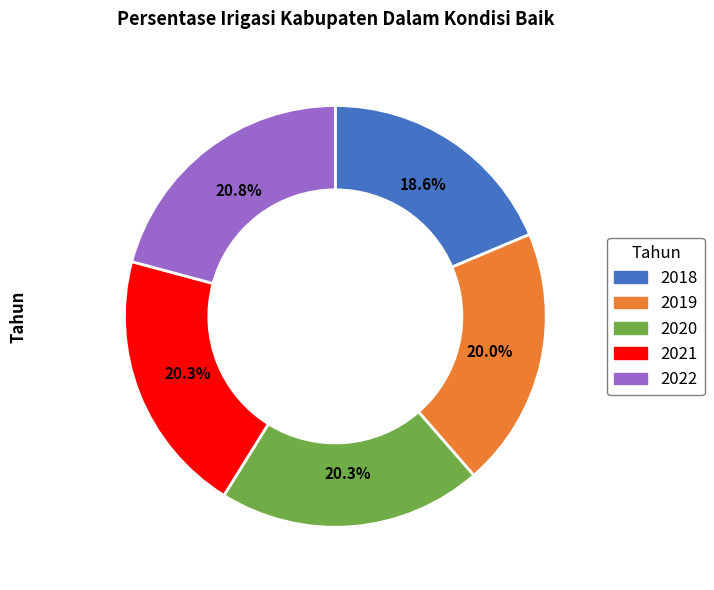

Approximately how many times larger is the value at 2019 compared to 2020?

1.0